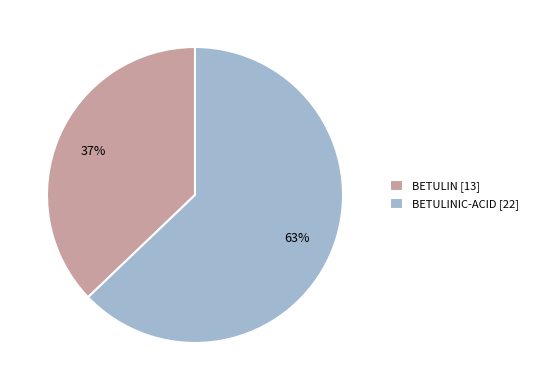

True or false: BETULIN [13] accounts for 29% of the total.

False